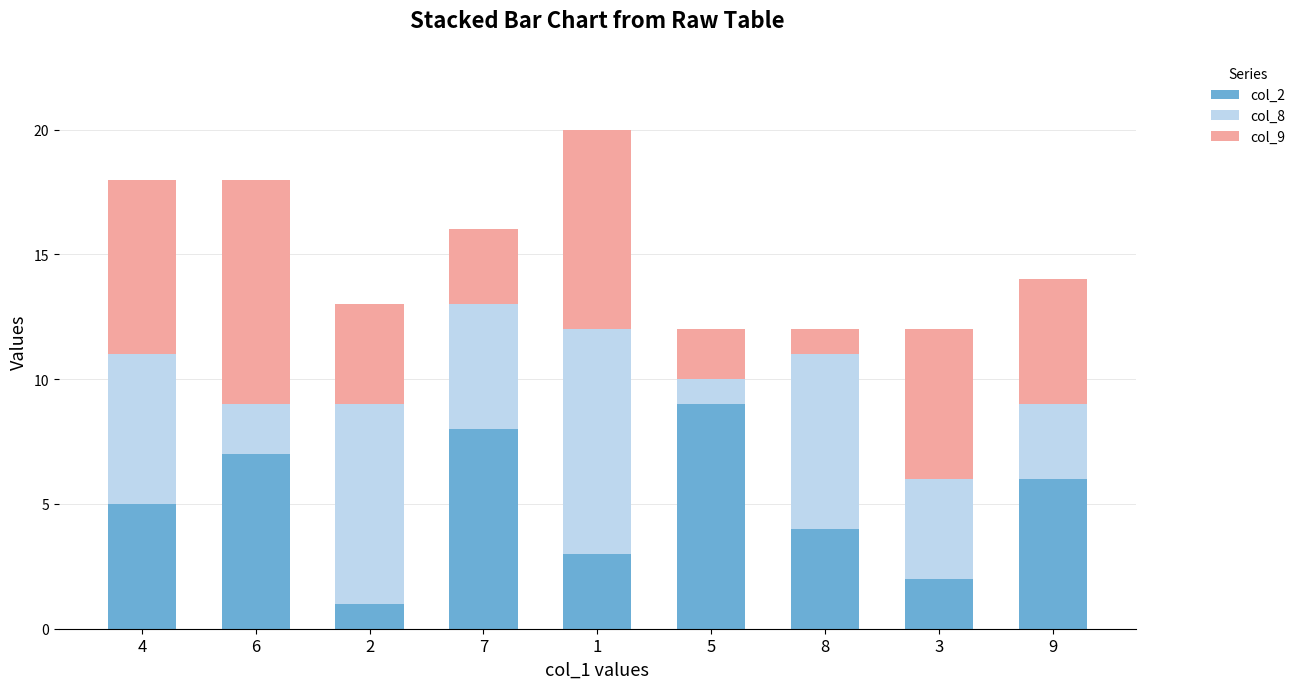

Reading left to right, list the values for the col_2 series.

4=5	6=7	2=1	7=8	1=3	5=9	8=4	3=2	9=6